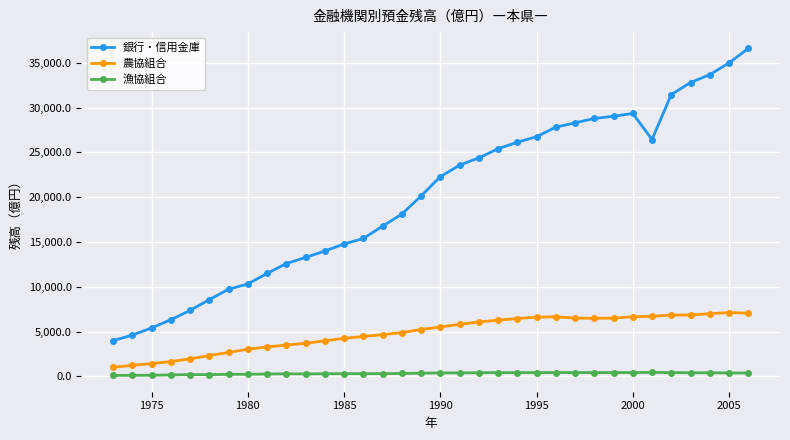

What is the sum of all 漁協組合 values?

10712.9